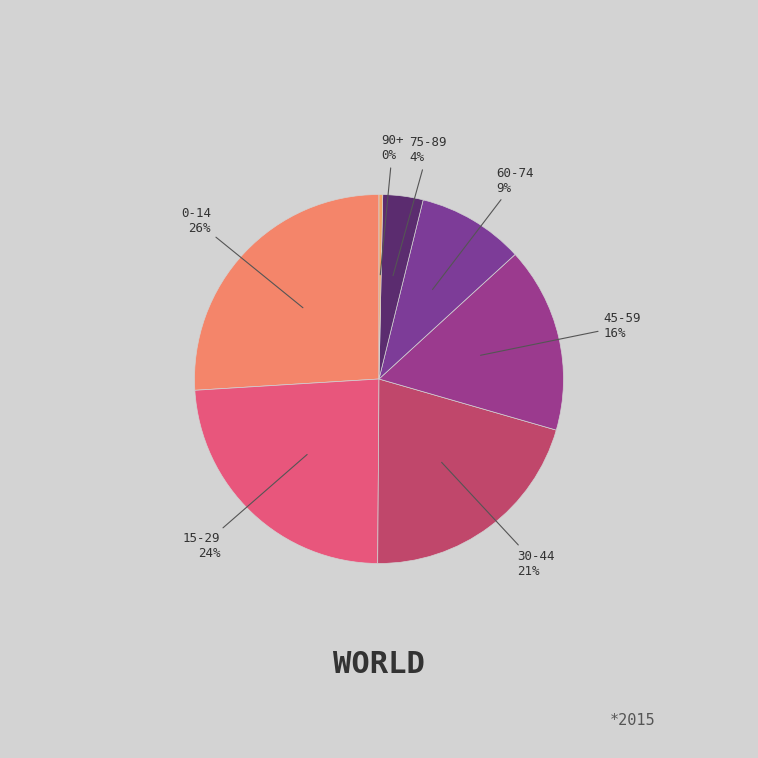

To the nearest percent, what is the difference between the largest and smallest slice percentages?

26%